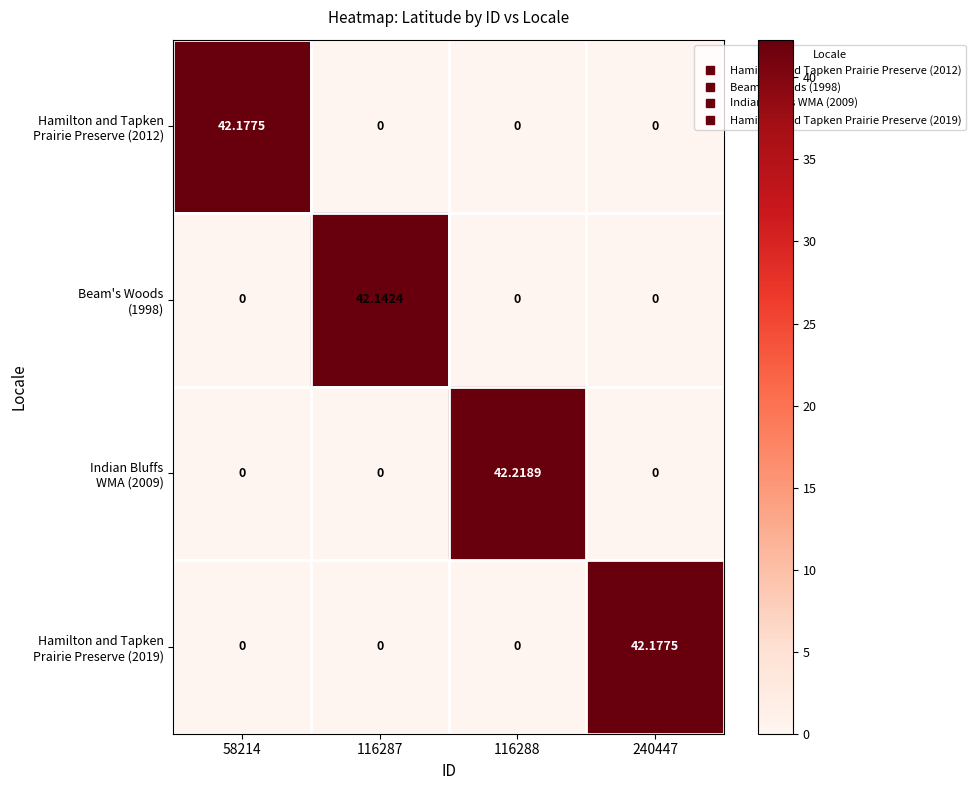

Count the number of categories in the chart.

4